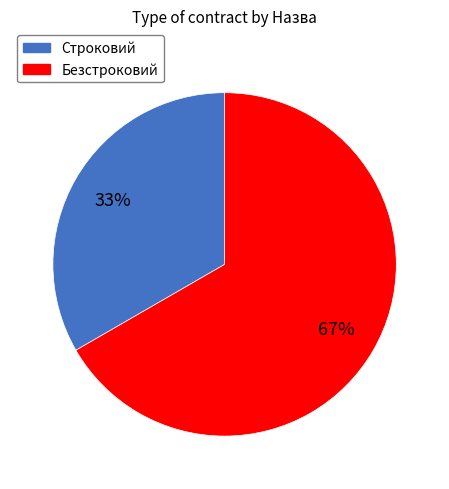

Count the number of slices in the pie.

2